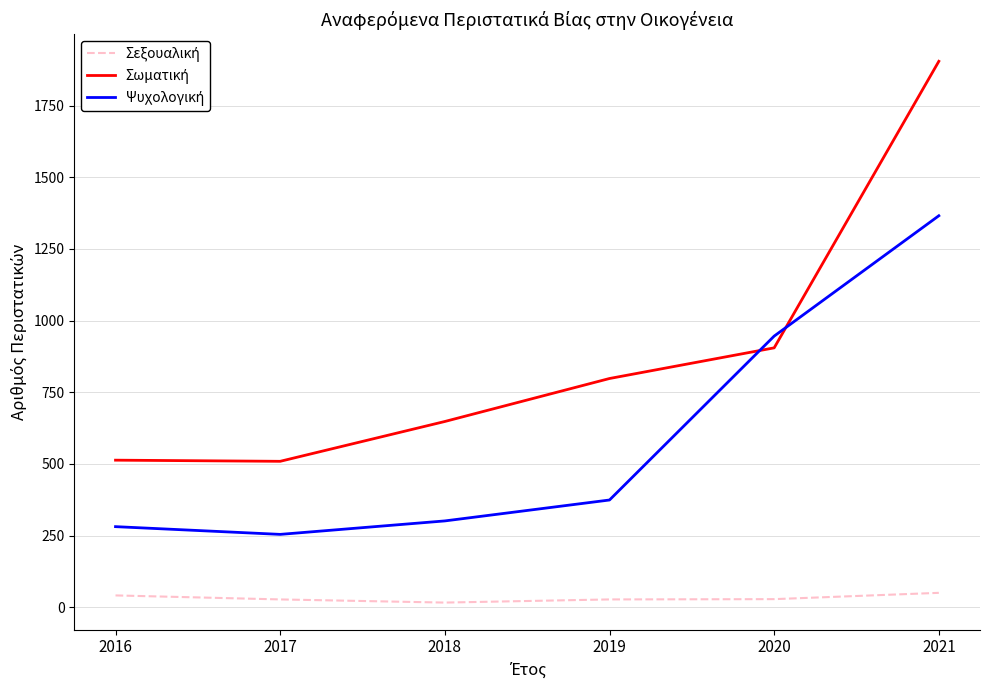

At which category is the sum across all series the highest?

2021